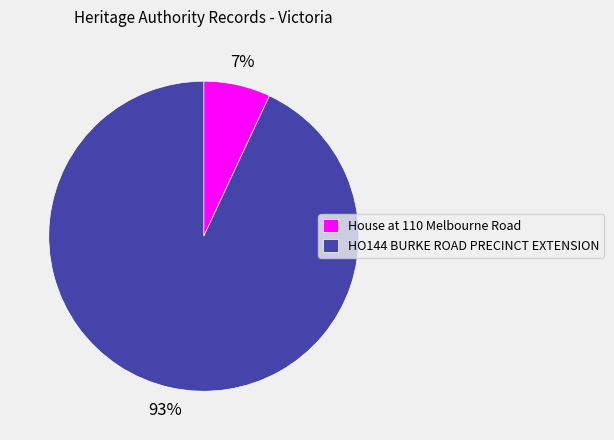

To the nearest percent, what is the average slice percentage?

50%